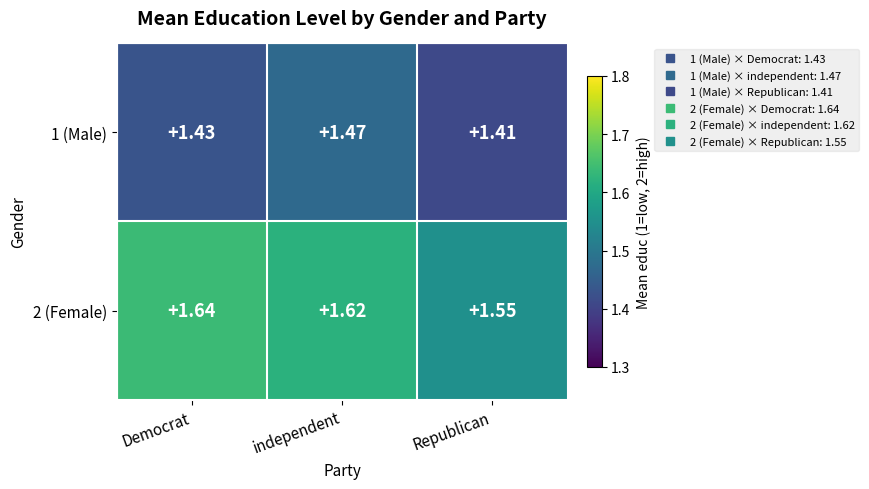

At which category is the sum across all series the highest?

independent